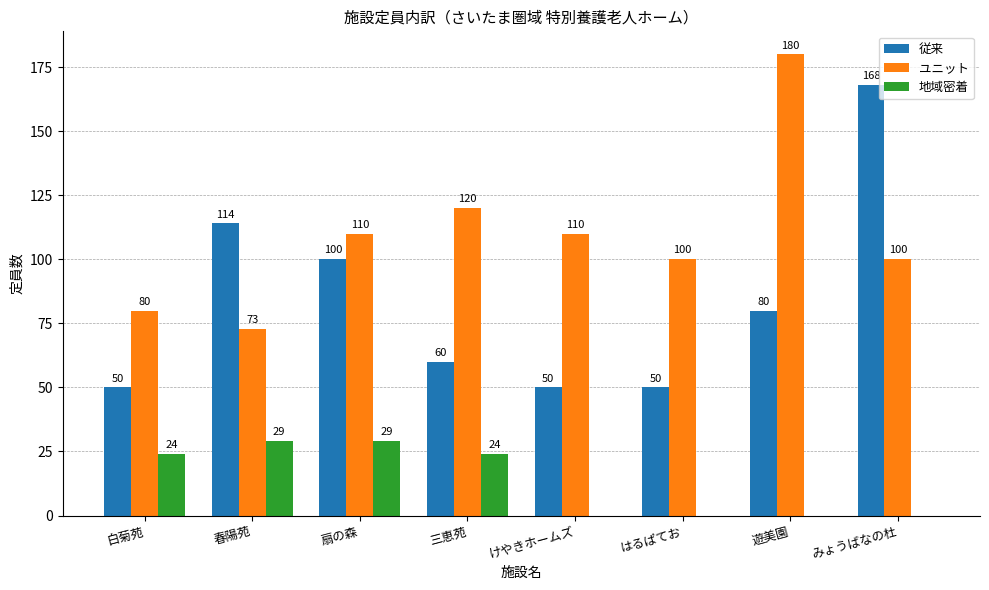

Reading left to right, transcribe all the data shown in this chart.

従来: 50	114	100	60	50	50	80	168
ユニット: 80	73	110	120	110	100	180	100
地域密着: 24	29	29	24	0	0	0	0